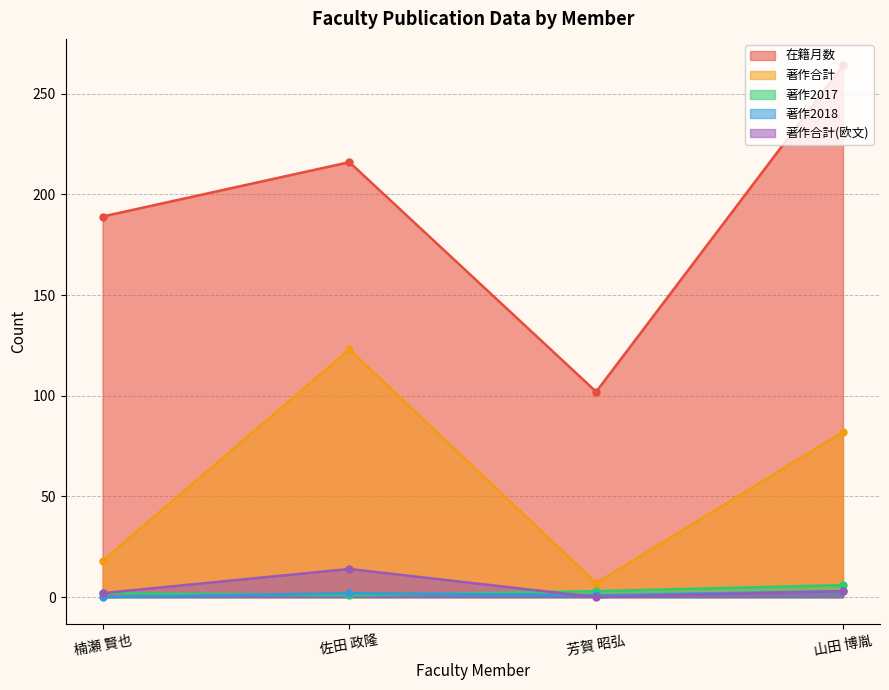

Where is the first local minimum for 著作合計?

芳賀 昭弘